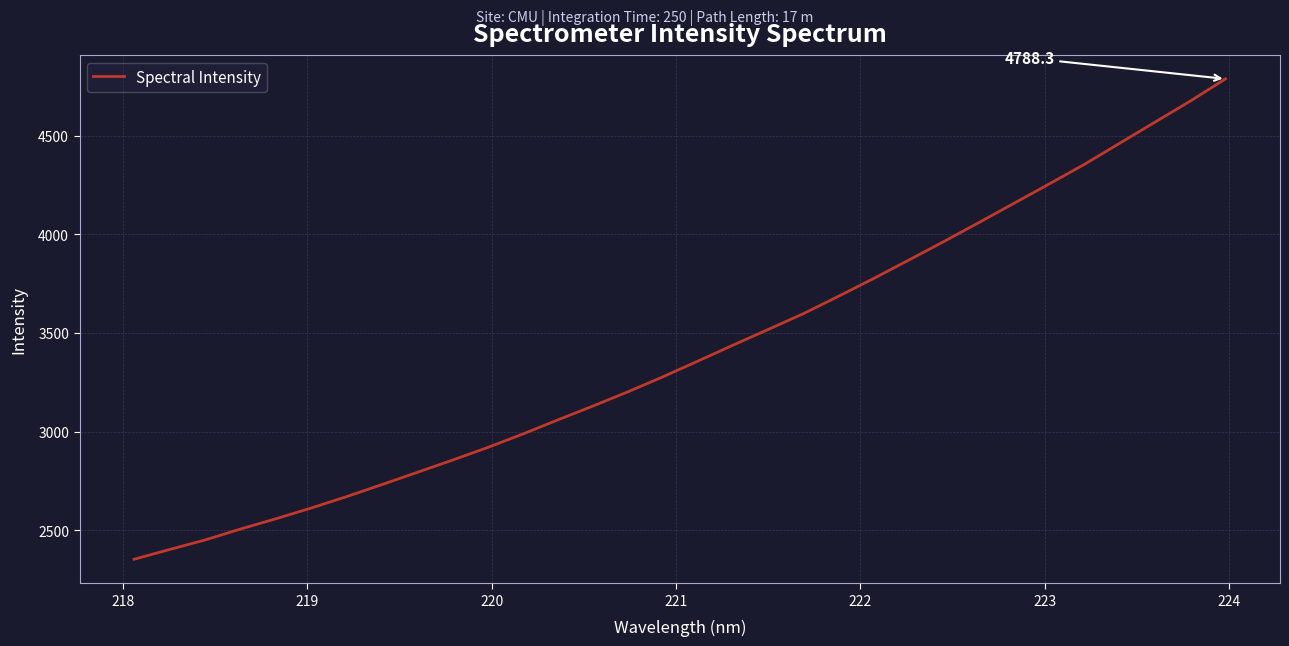

Reading left to right, transcribe all the data shown in this chart.

2352.4	2401.4	2449.5	2504.5	2556.4	2610.6	2668.1	2728.9	2790.7	2852.9	2916.8	2985.0	3057.1	3127.6	3200.3	3276.7	3356.8	3437.8	3517.4	3597.6	3686.1	3776.4	3869.8	3964.1	4060.7	4158.6	4256.8	4356.1	4462.9	4569.4	4675.8	4788.3